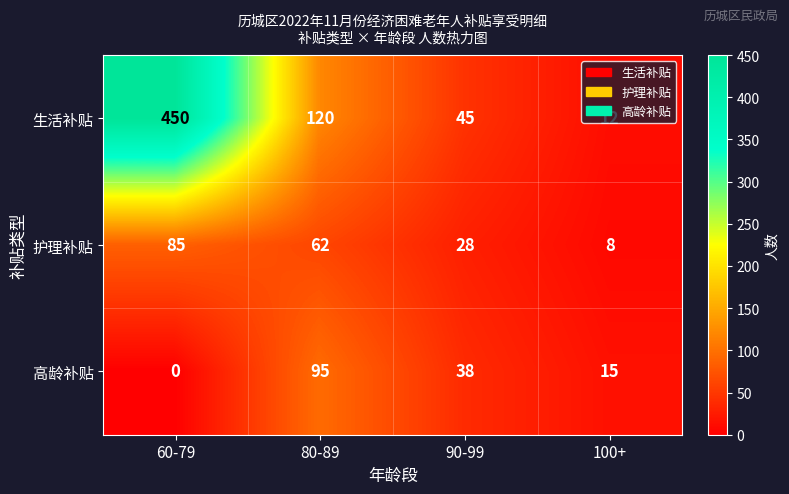

What is the average value of the 生活补贴 series?

157